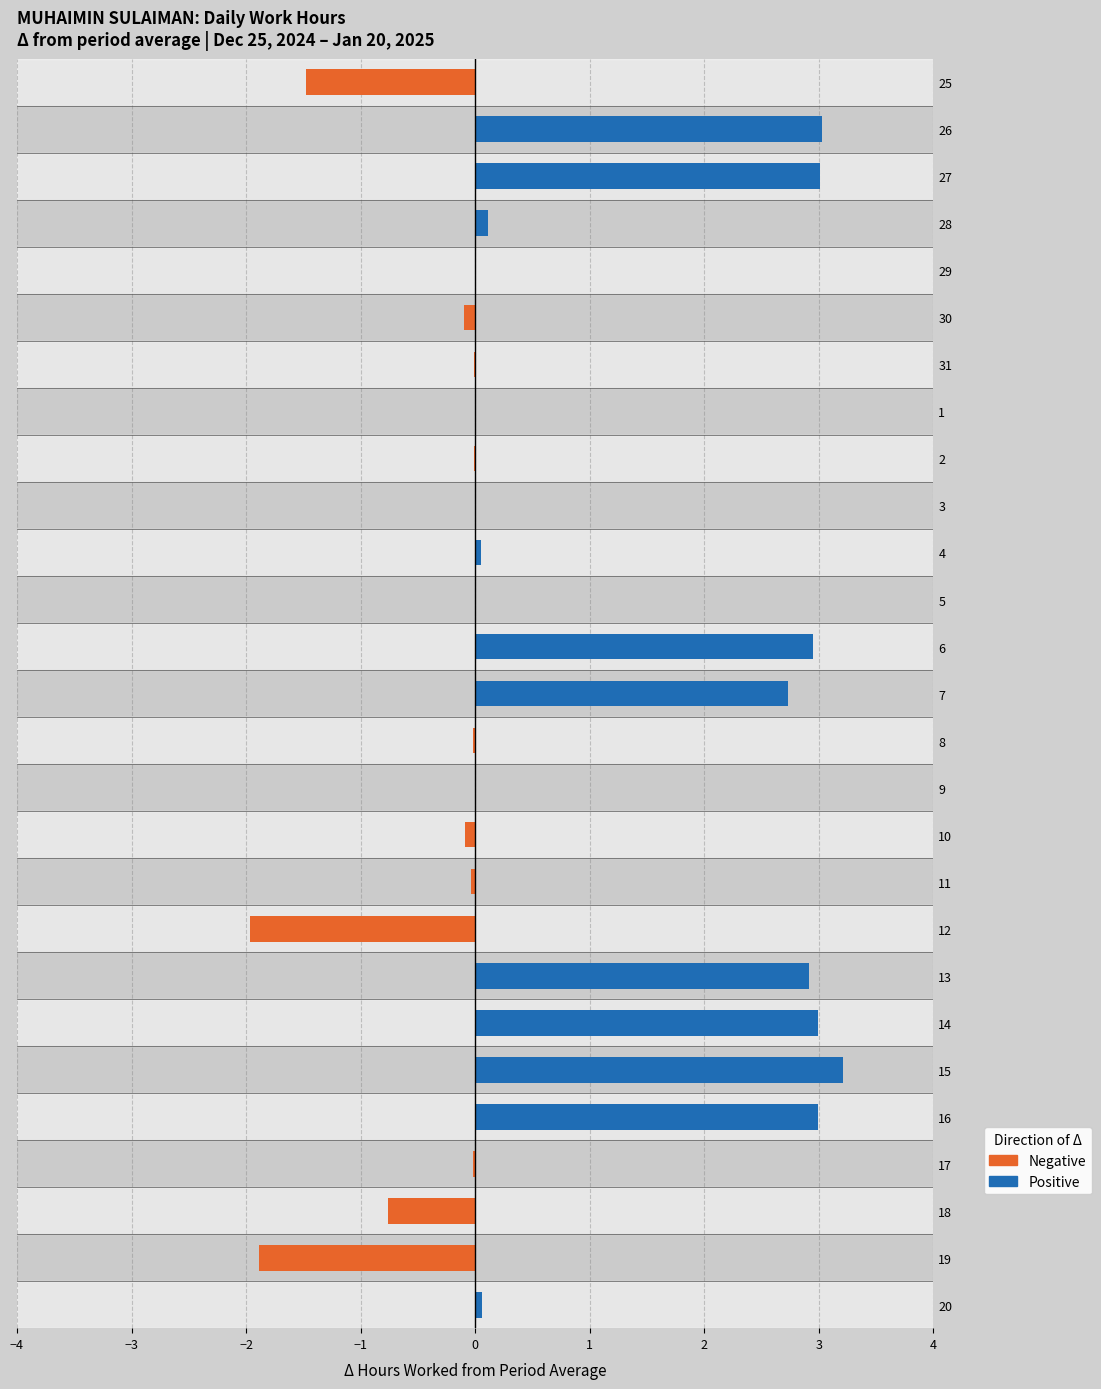

What is the difference between the values at 9 and 28?

0.1